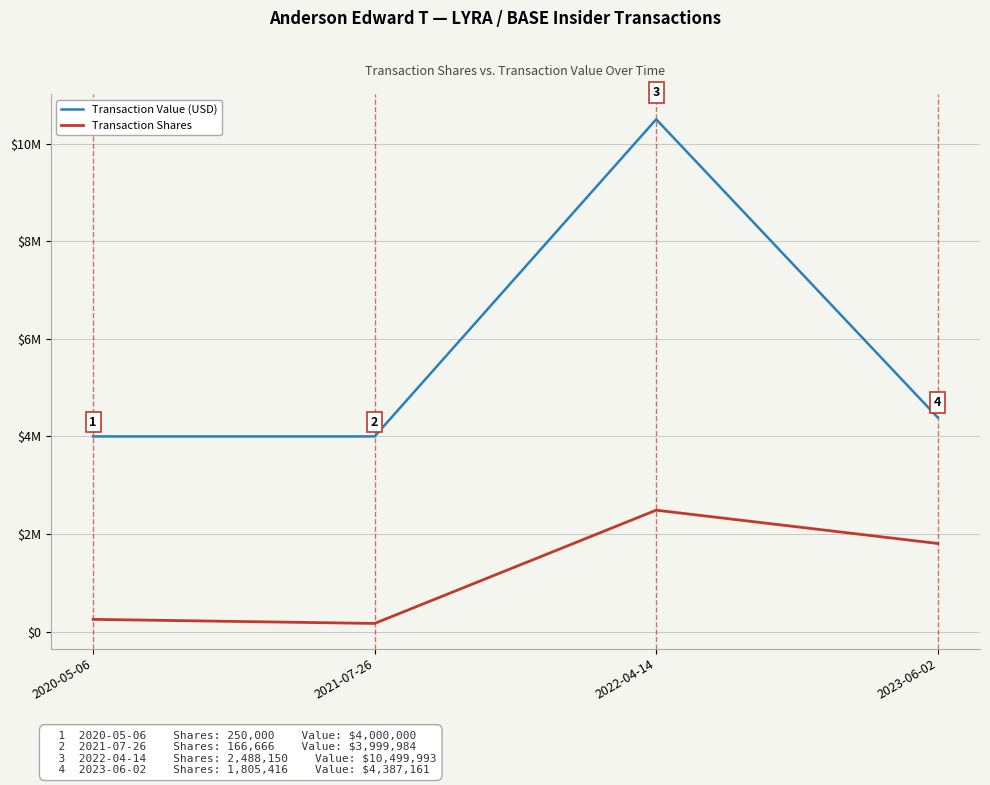

What are all the series names shown in the legend?

Transaction Value (USD), Transaction Shares